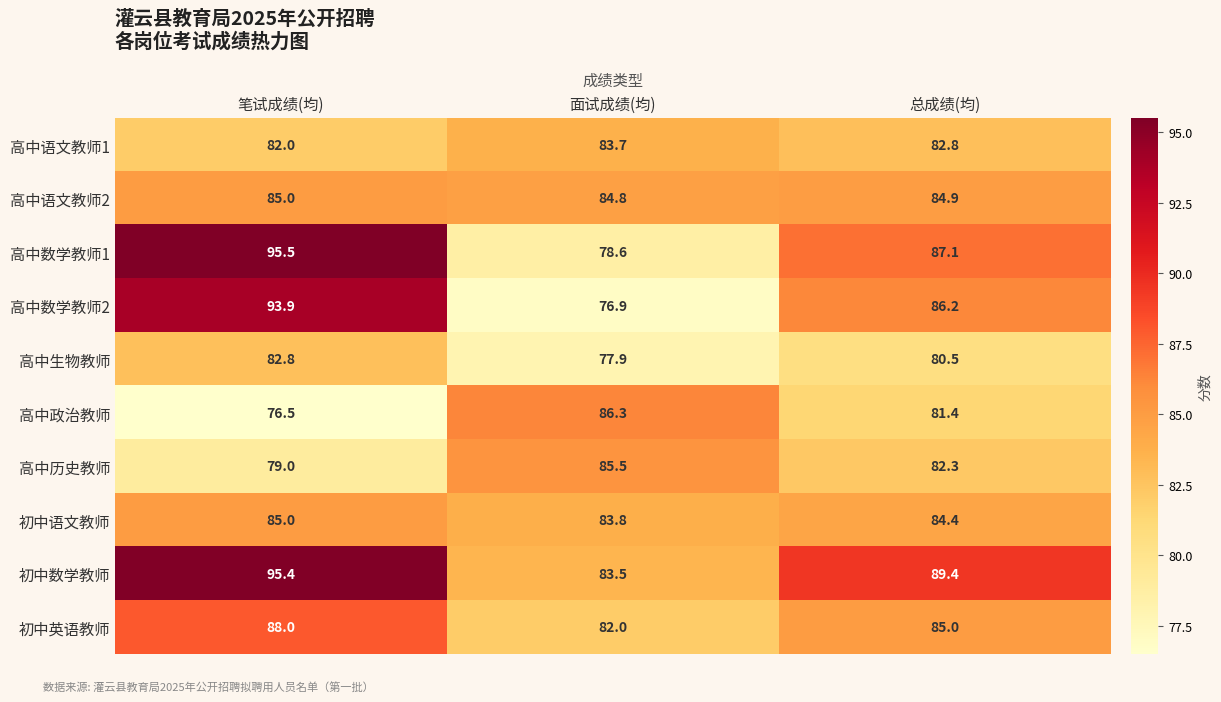

What is the difference between the maximum and minimum values in the 初中英语教师 series?

6.0